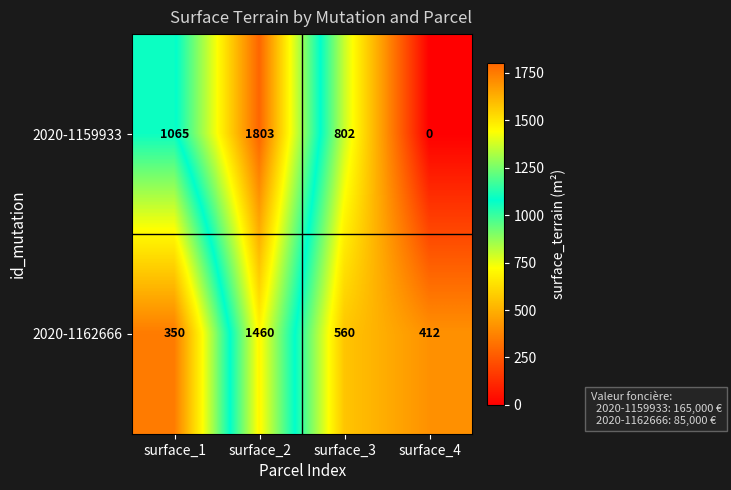

Rank the categories by 2020-1159933 value from highest to lowest.

surface_2, surface_1, surface_3, surface_4